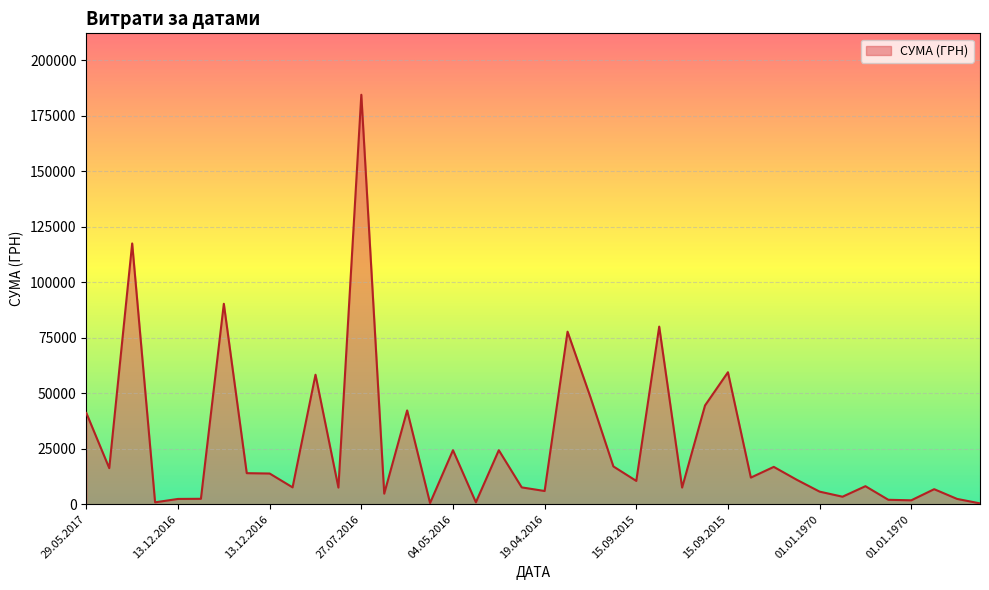

What is the greatest value displayed?

184432.0